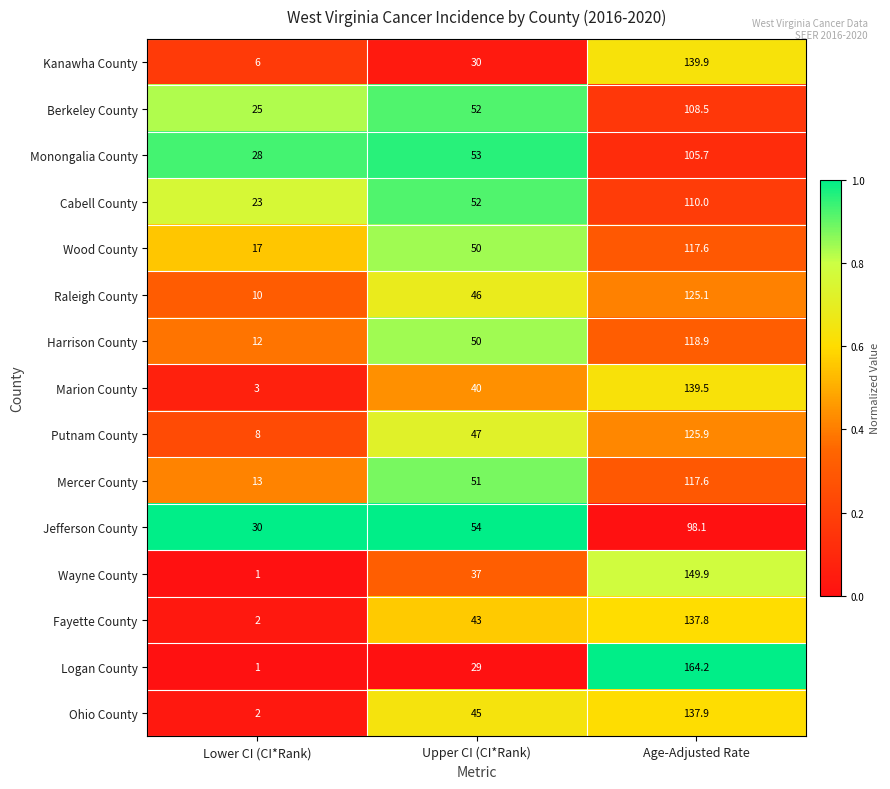

What is the difference between the highest and lowest values at Lower CI (CI*Rank)?

29.0